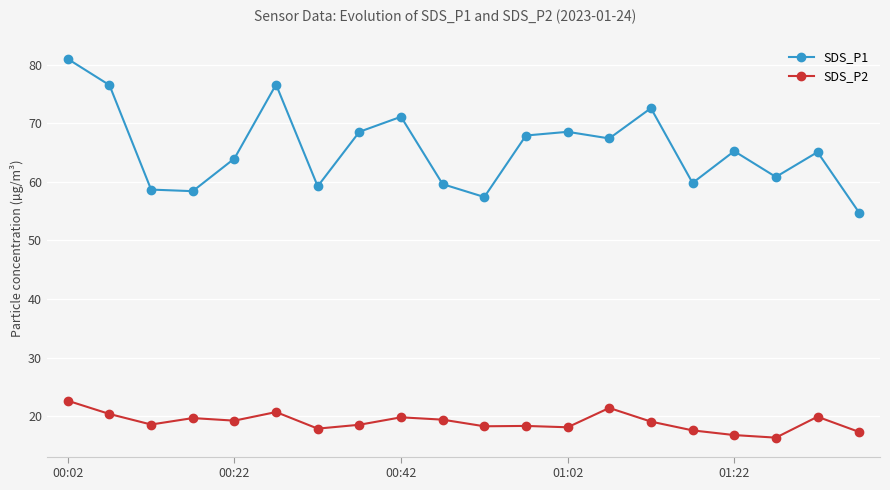

True or false: SDS_P2 and SDS_P1 intersect in this chart.

False